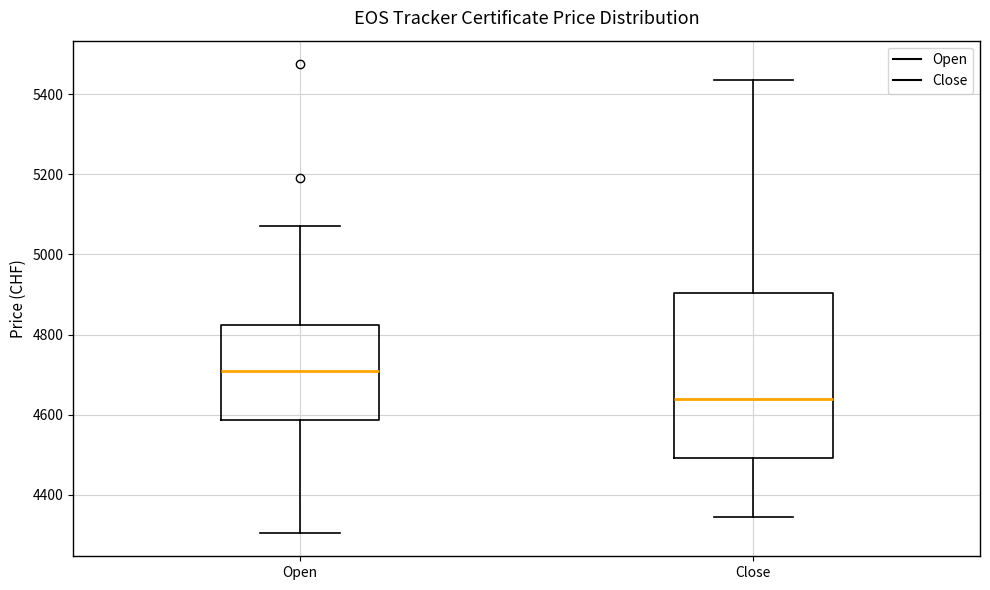

Where is the upper edge of the box for Open on the y-axis? The values are not printed on the chart, so give them approximately, as read against the axis.

4820